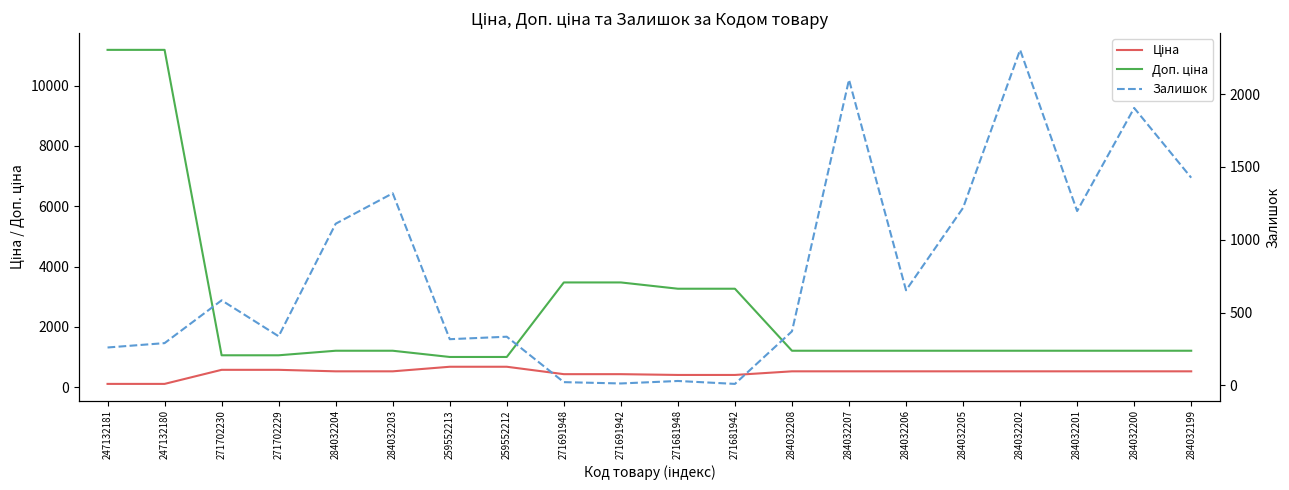

Which category has the highest value in the Залишок series?

284032202